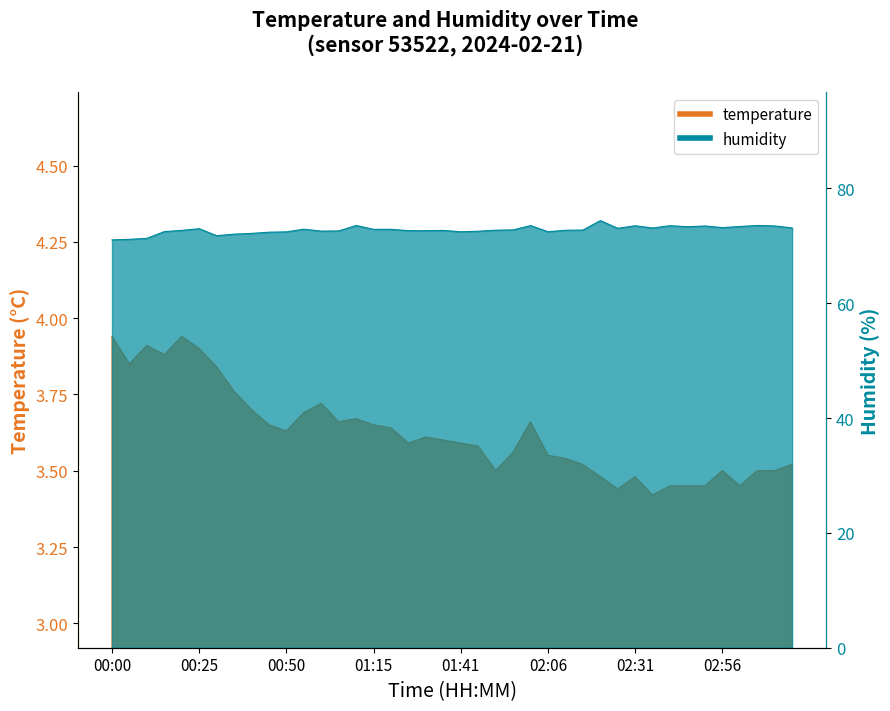

At how many categories does at least one series exceed 17?

40